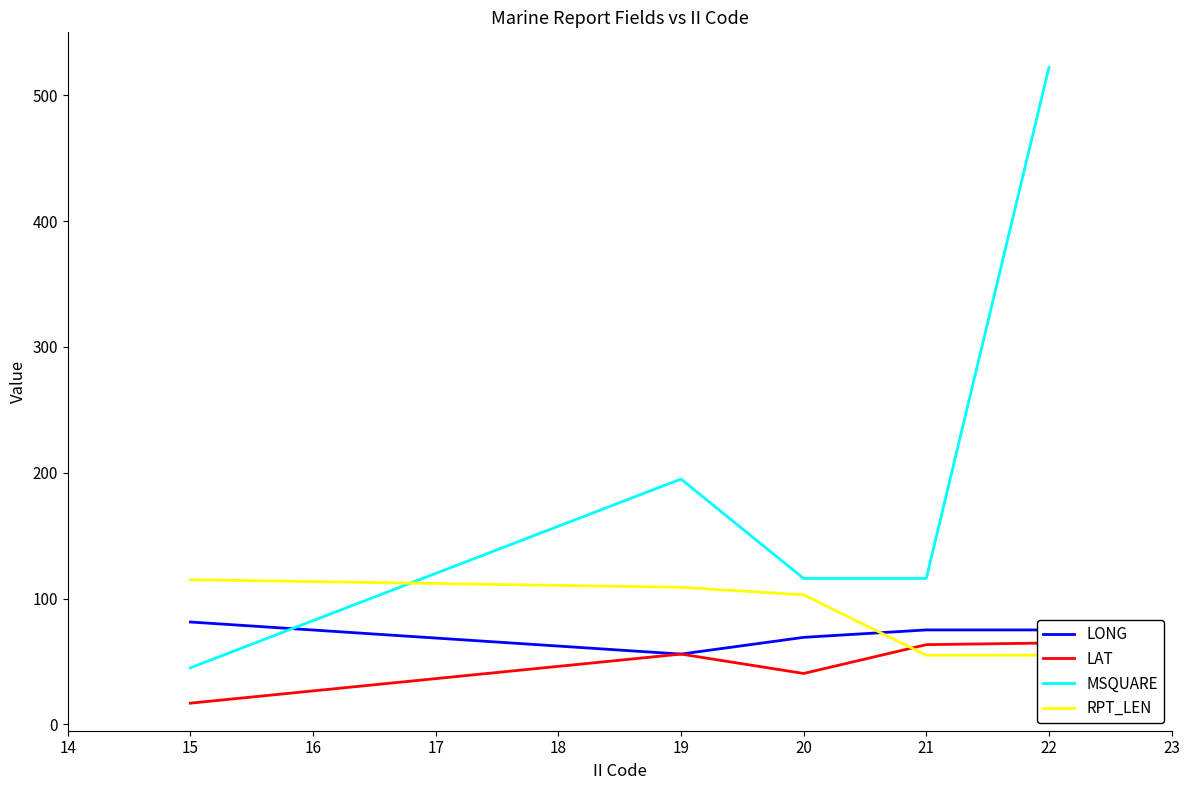

What is the minimum value for LONG?

55.9